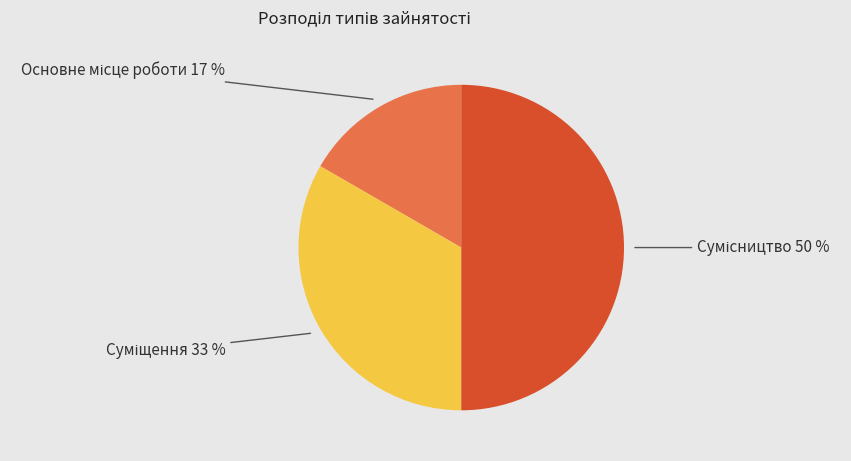

To the nearest percent, what is the average slice percentage?

33%